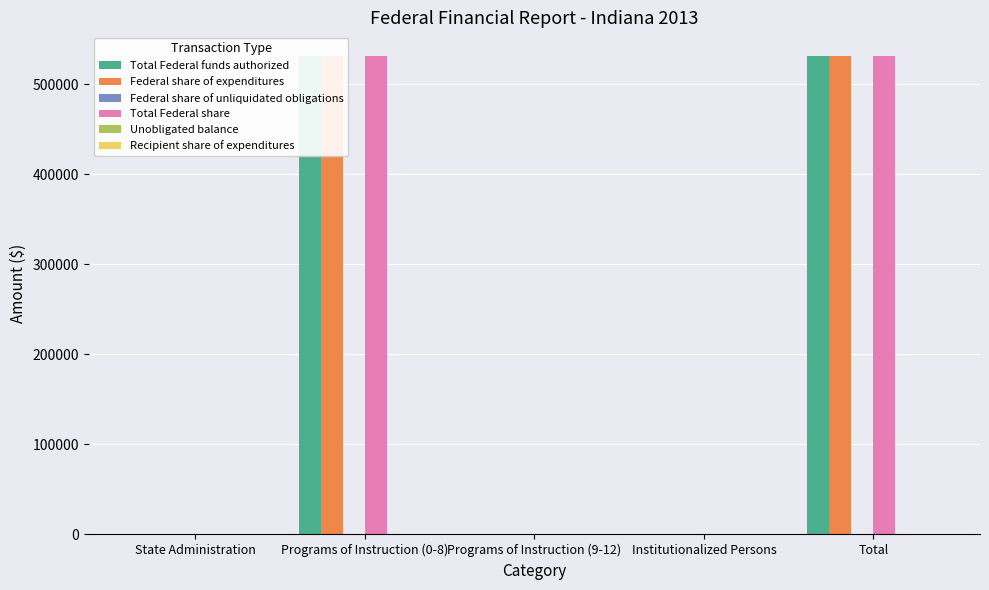

Which series changed the most between Programs of Instruction (0-8) and Programs of Instruction (9-12)?

Total Federal funds authorized